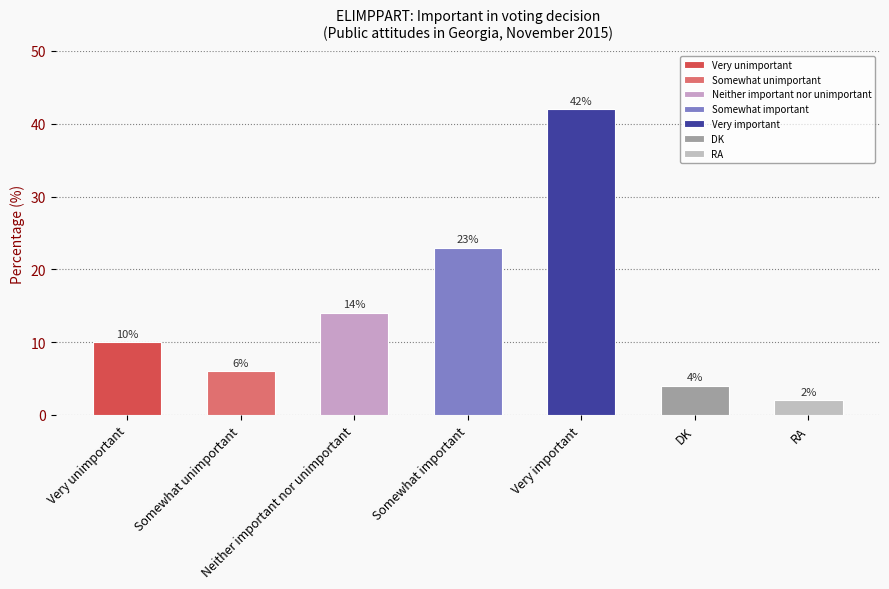

Reading left to right, transcribe all the data shown in this chart.

10	6	14	23	42	4	2